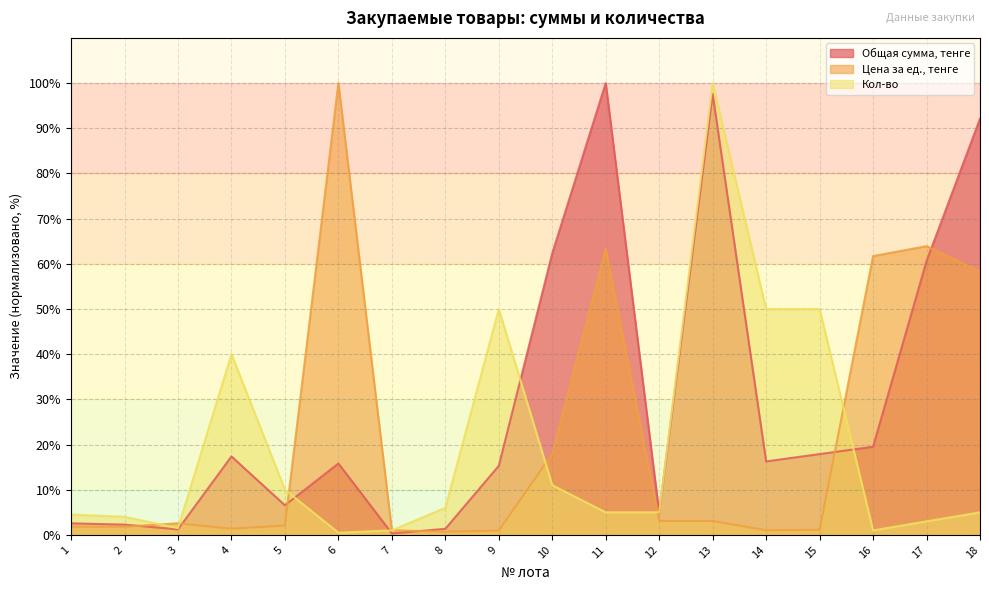

At how many categories does at least one series exceed 55?

7